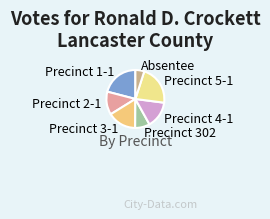

Do Precinct 1-1 and Precinct 2-1 together represent more than half of the pie?

No